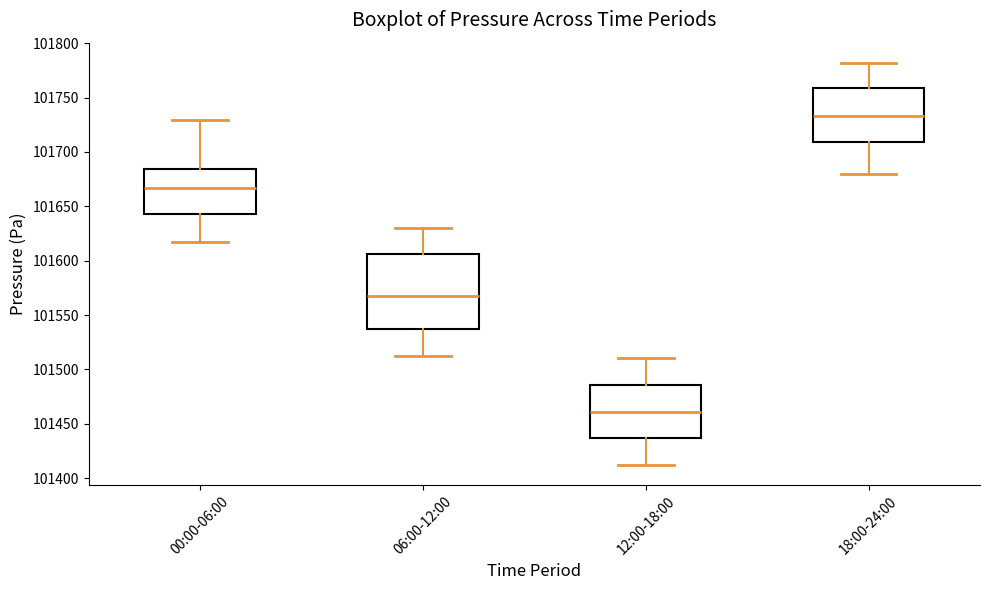

Which box has the lowest median line?

12:00-18:00